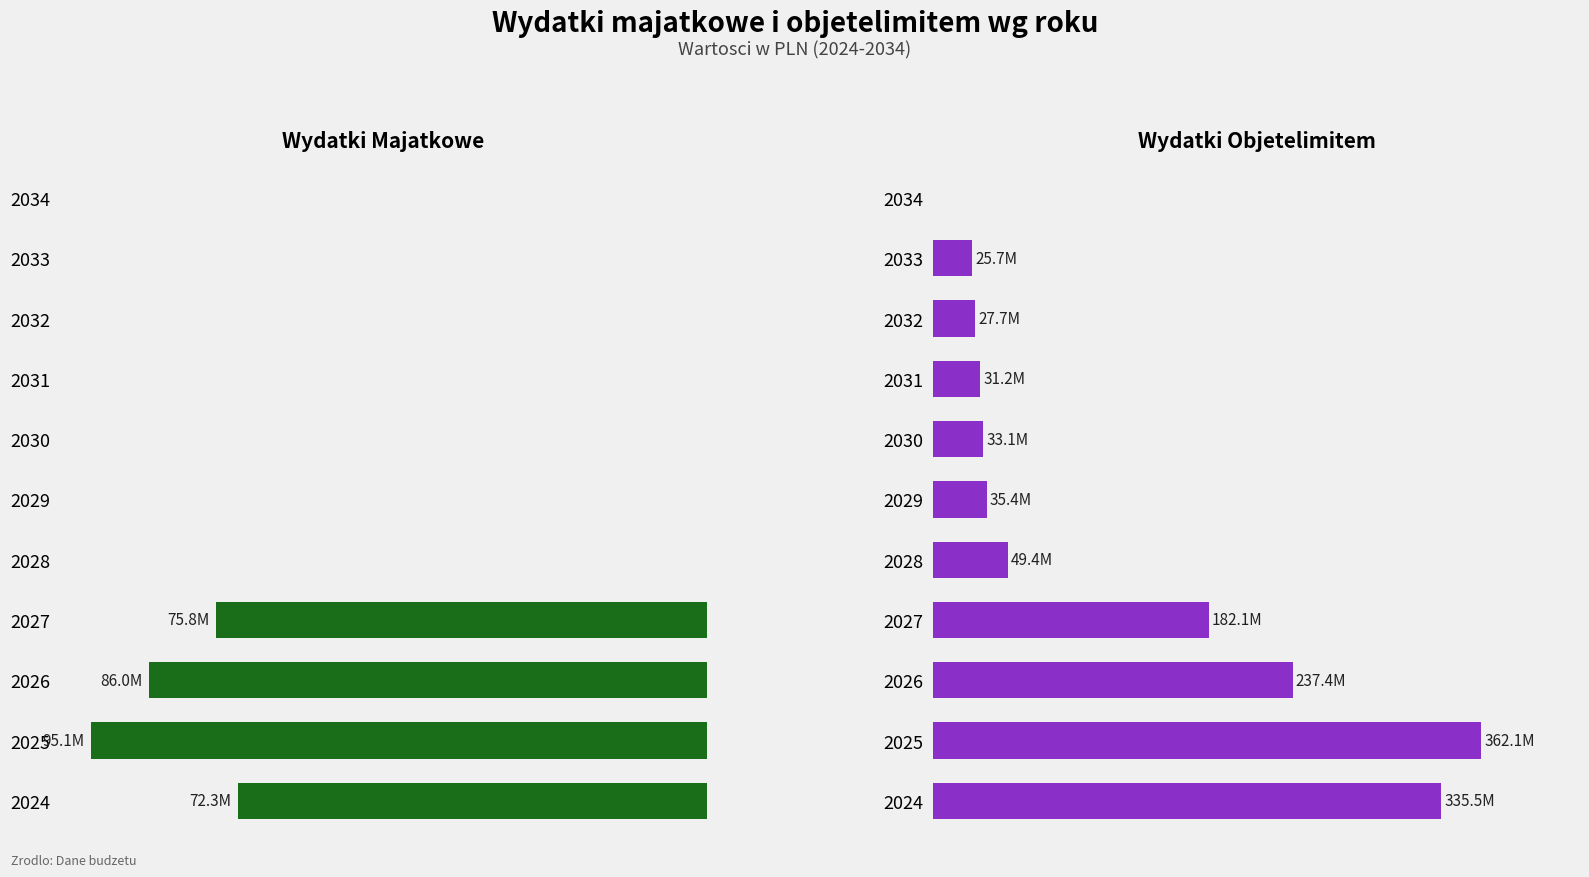

Count the number of categories in the chart.

11